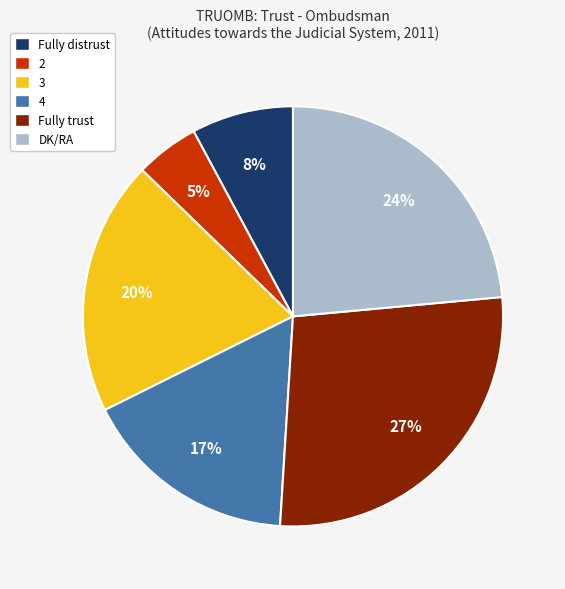

To the nearest percent, what is the average slice percentage?

17%